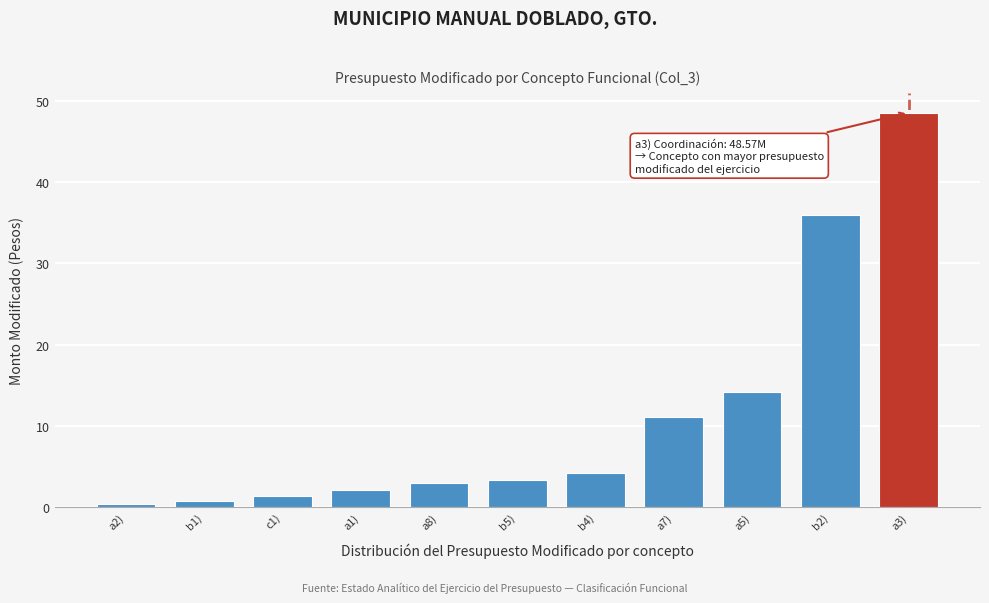

Reading left to right, list all the values displayed in this chart.

a2)=0.4	b1)=0.7	c1)=1.4	a1)=2.0	a8)=3.0	b5)=3.3	b4)=4.2	a7)=11.1	a5)=14.2	b2)=35.9	a3)=48.6